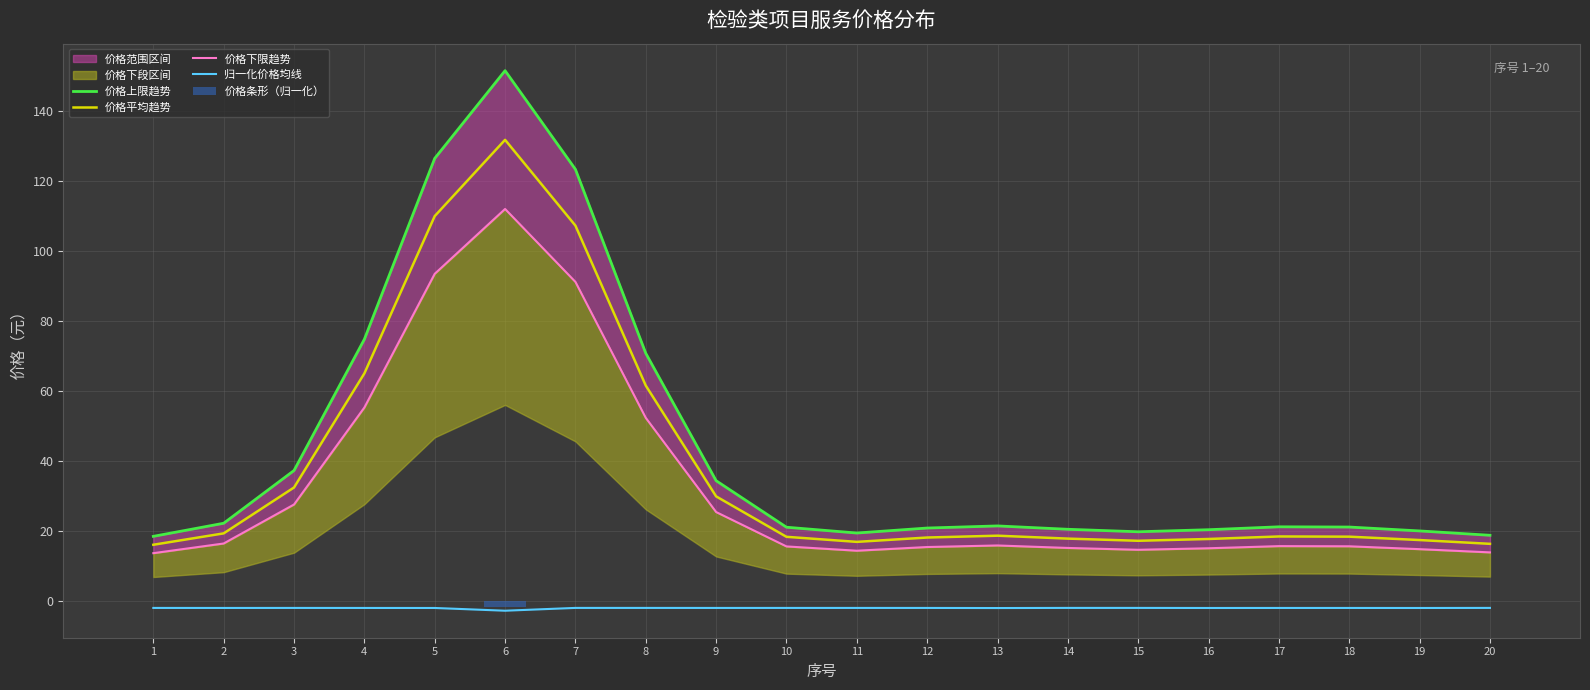

The 价格条形（归一化） series shows -0.1 at 7. True or false?

False